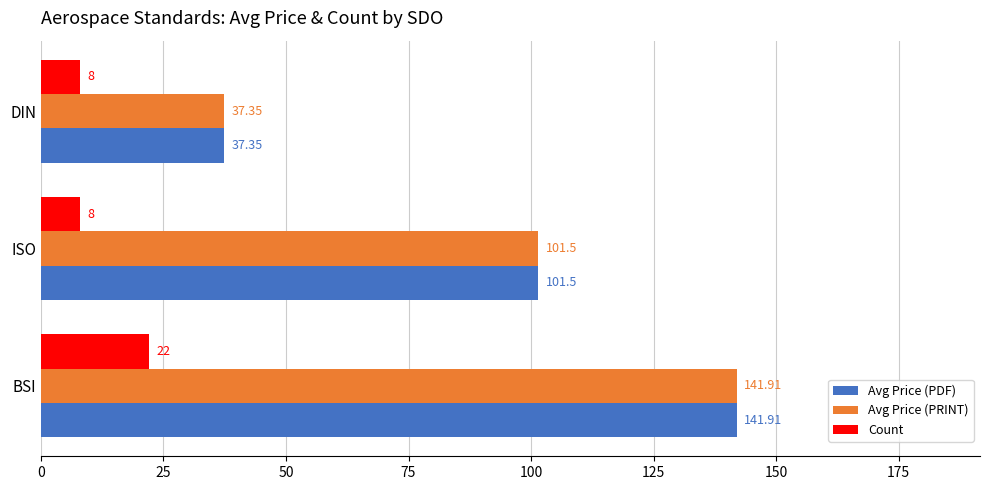

At which category is the sum across all series the highest?

BSI